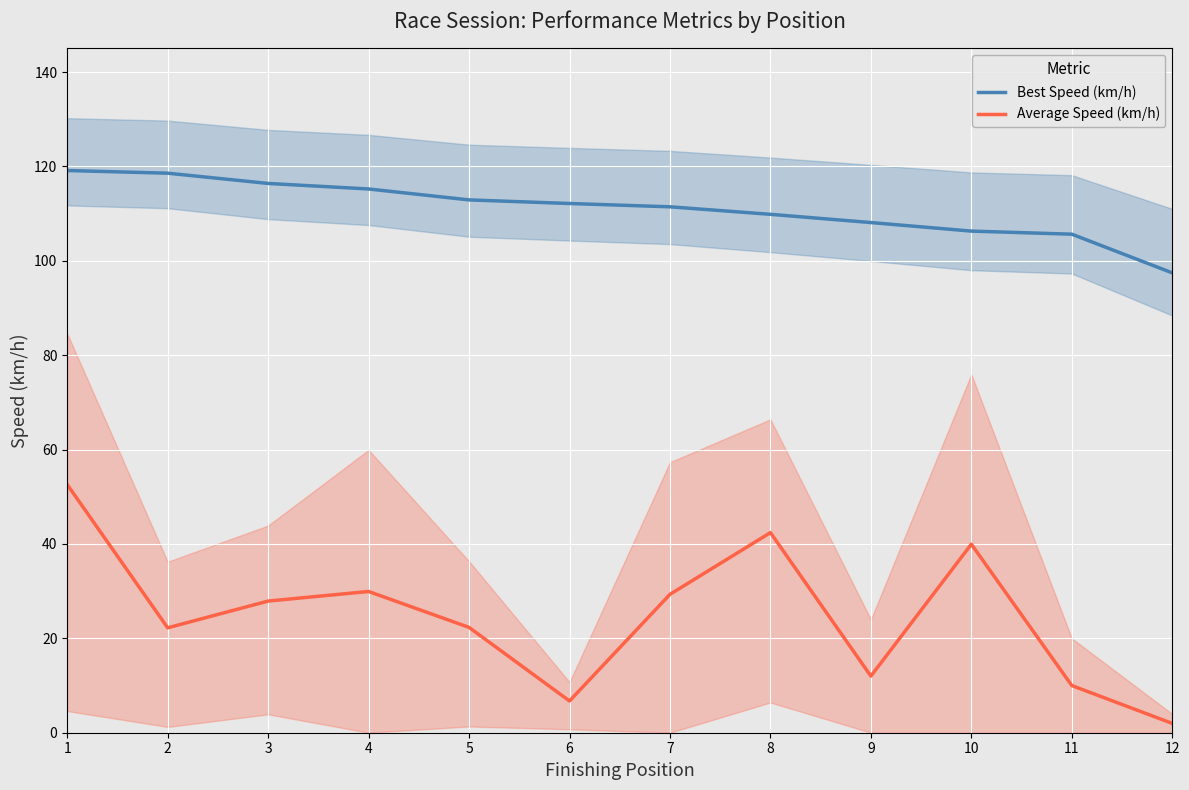

True or false: Best Speed (km/h) and Average Speed (km/h) cross at least once.

False